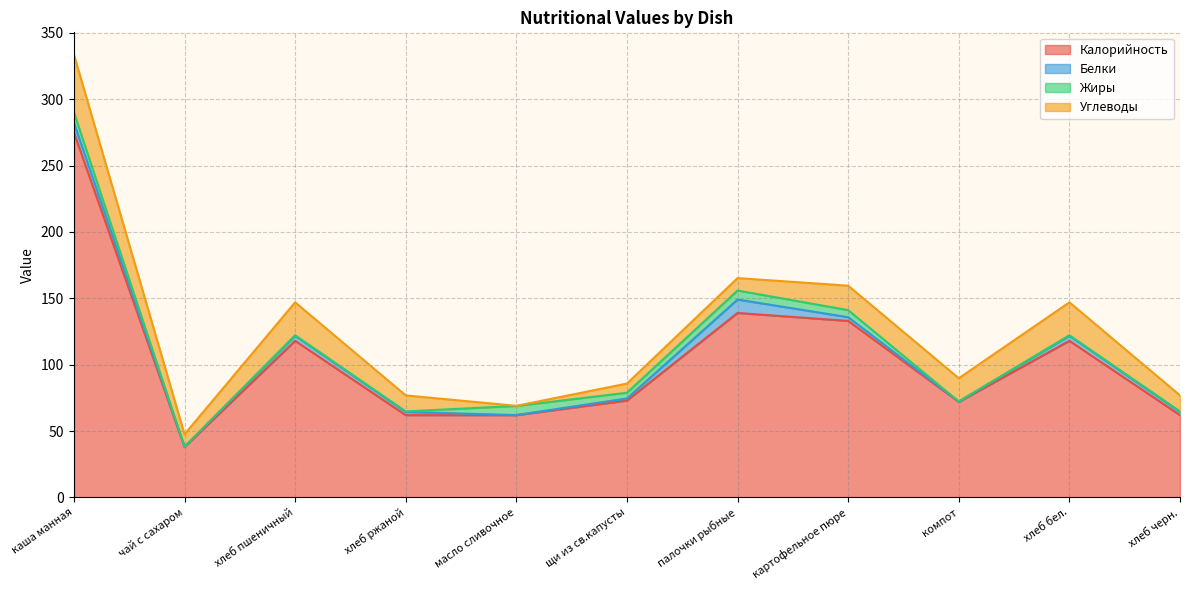

What is the spread (max minus min) of values at хлеб ржаной?

61.5